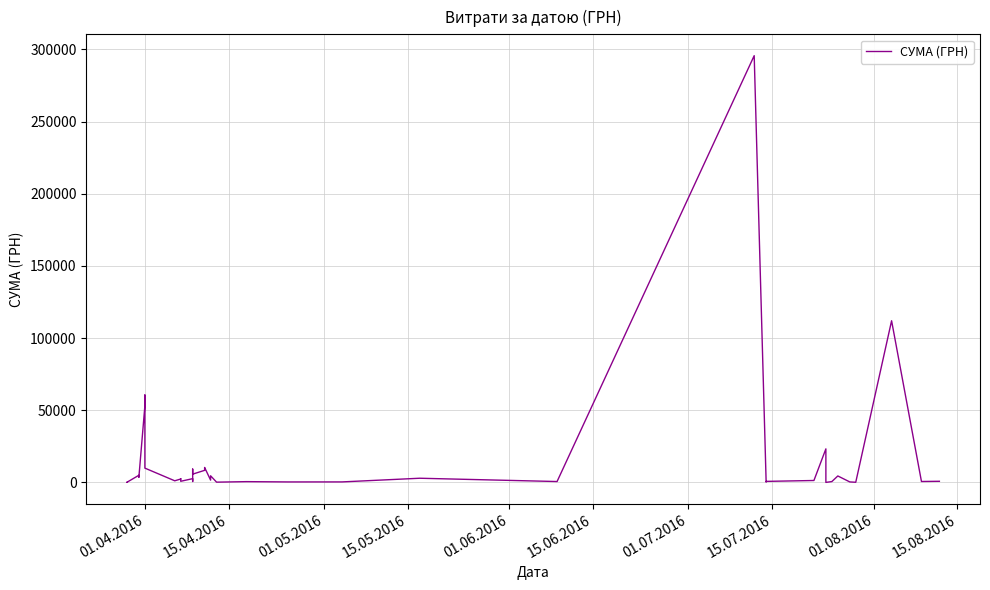

Is this an area chart (filled region under the line)?

No